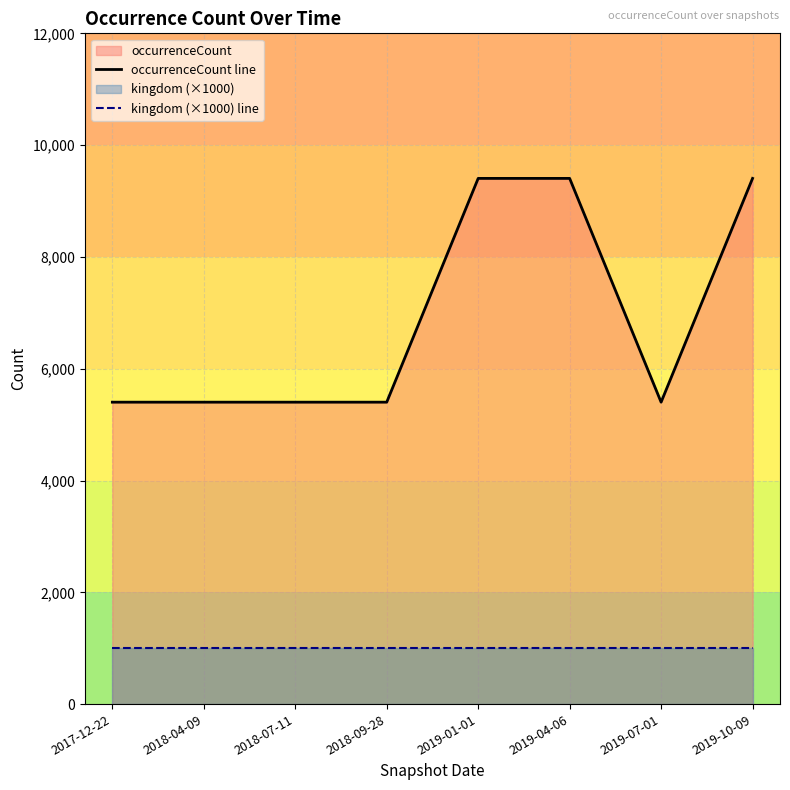

The occurrenceCount line series shows 2169 at 2018-07-11. True or false?

False